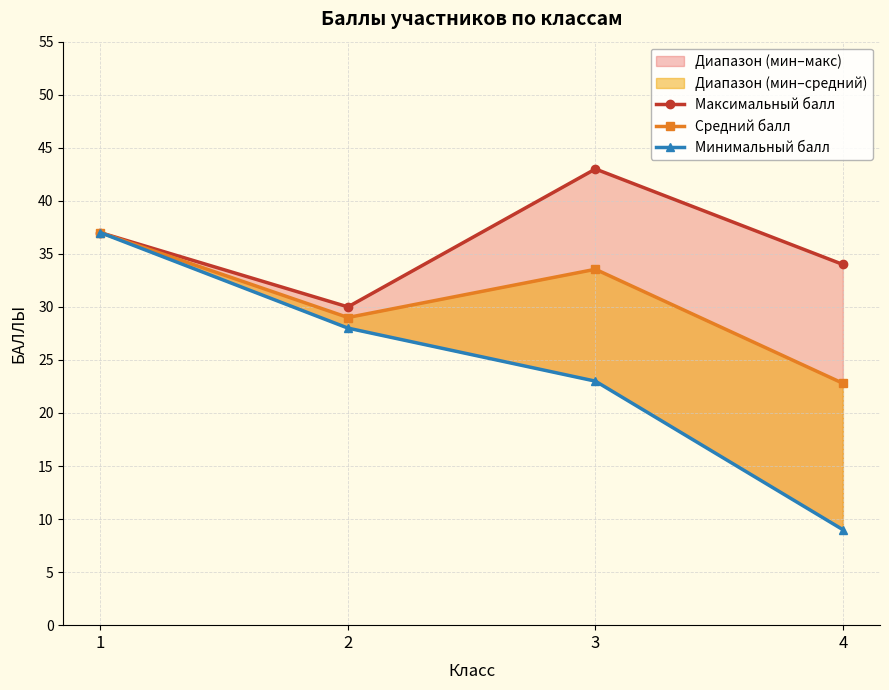

What is the value of the Средний балл point at the 4th from the left?

22.8